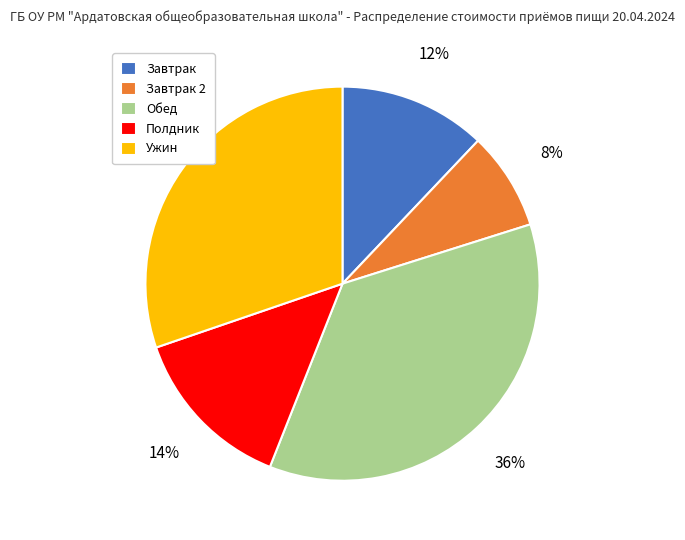

What is the ratio of the value at Завтрак to the value at Ужин?

0.4